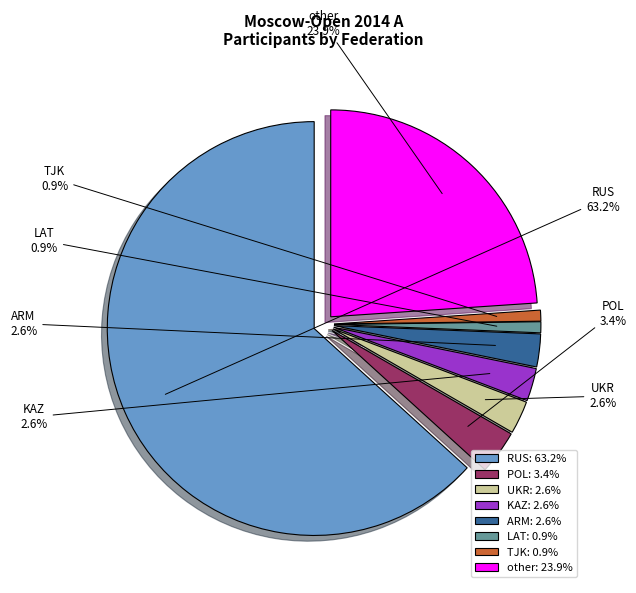

To the nearest percent, what is the combined percentage of RUS and KAZ?

66%